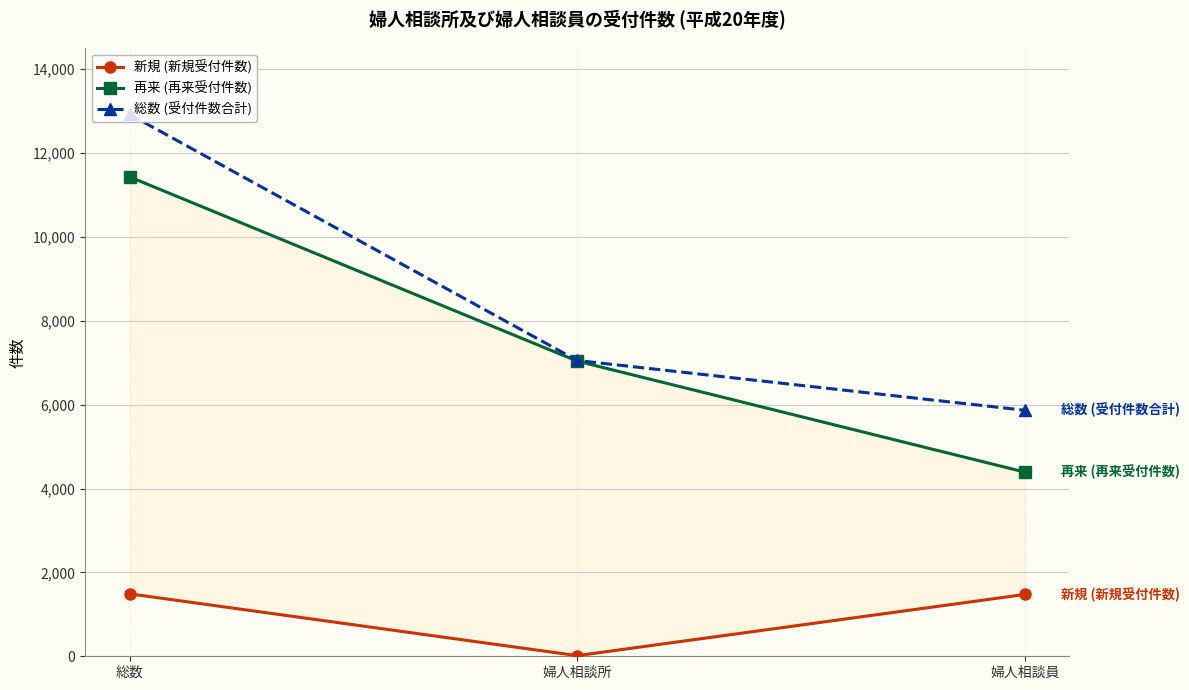

List the labels in order of 再来 (再来受付件数) value, largest first.

総数, 婦人相談所, 婦人相談員